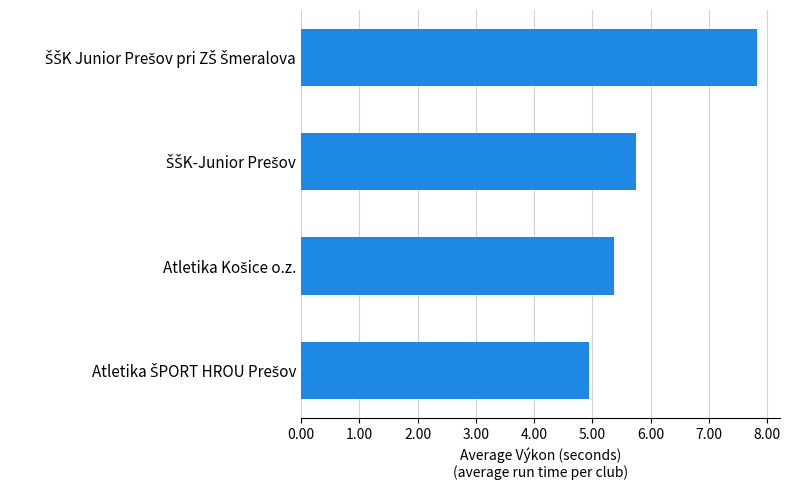

What is the sum of all values?

23.9